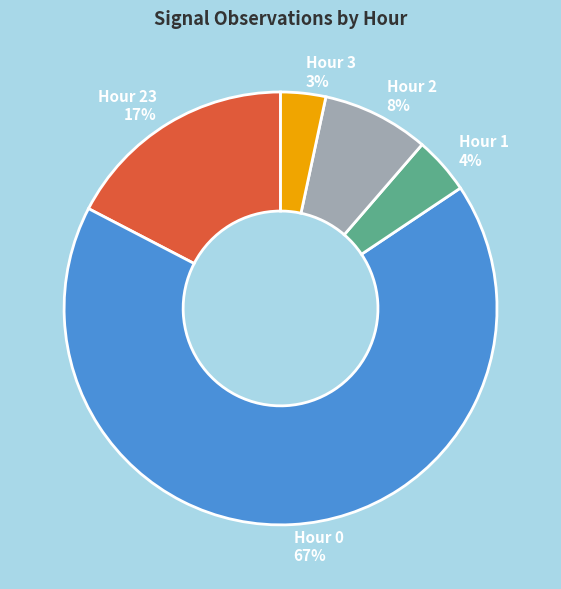

Which category has the biggest portion of the pie?

Hour 0 67%